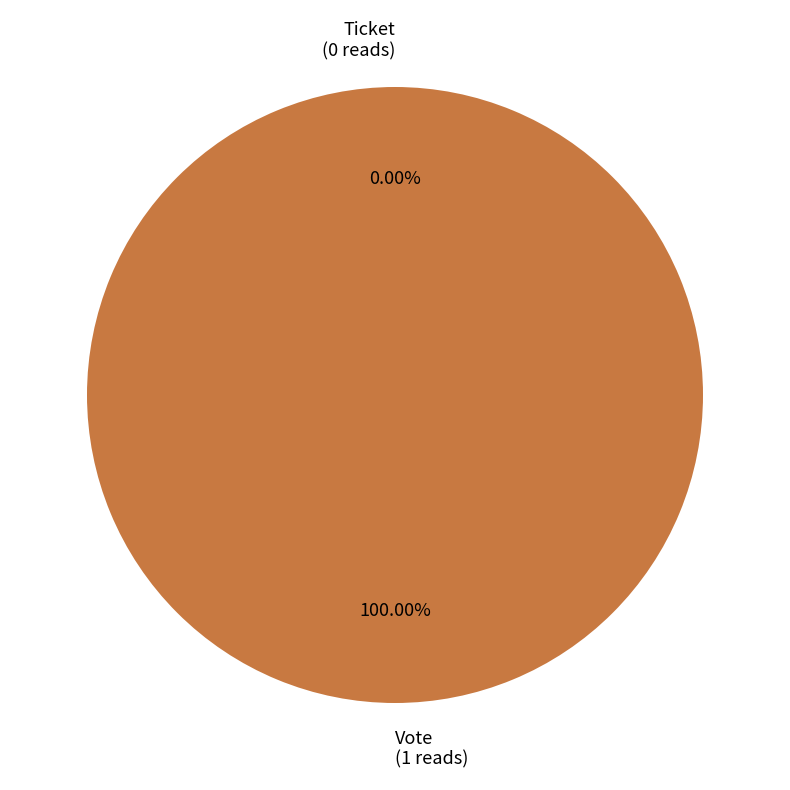

To the nearest percent, what is the difference between the largest and smallest slice percentages?

100%